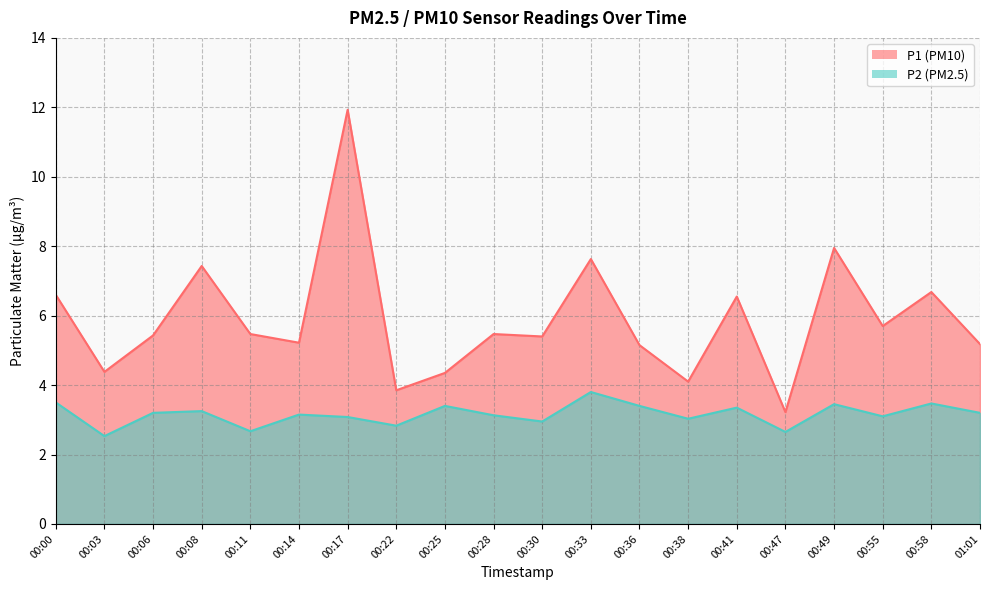

Between 00:14 and 00:55, which series saw the biggest shift?

P1